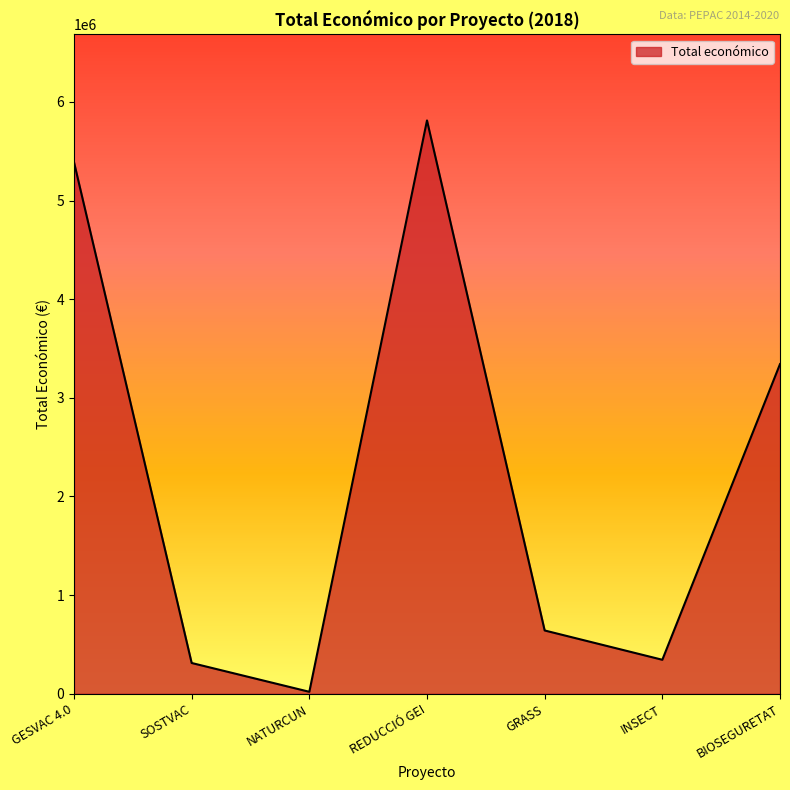

How many interior local valleys (lower than both neighbors) does the data have?

2